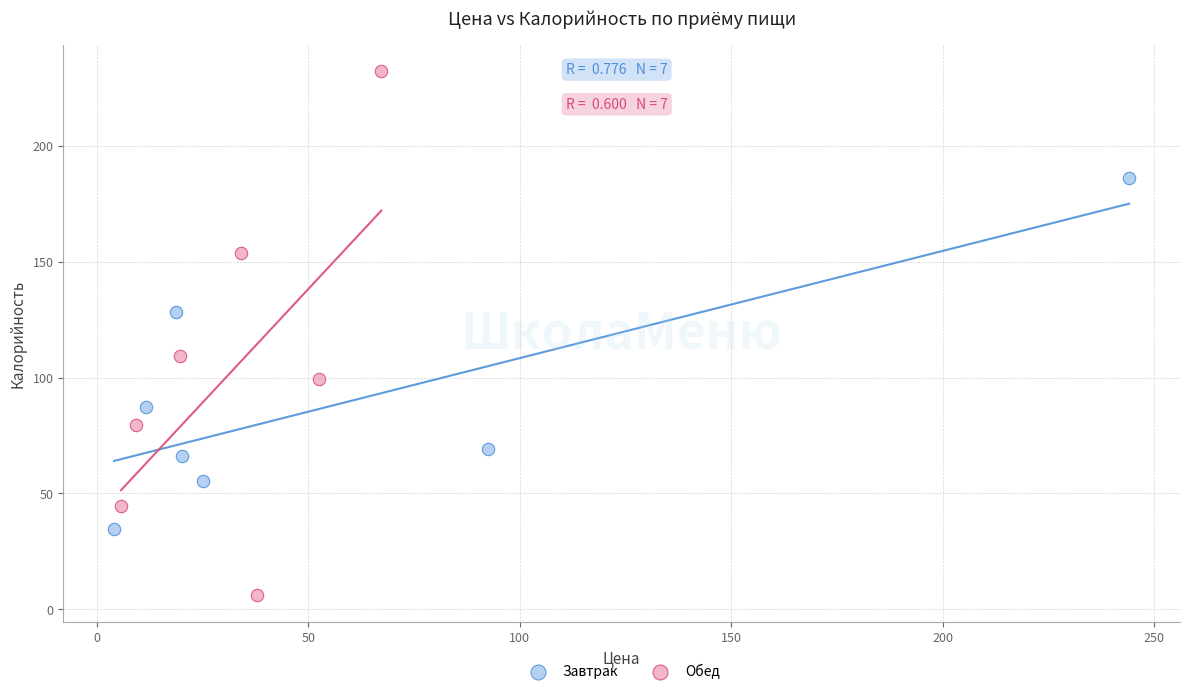

Which series has the largest Y range (max minus min)?

Обед